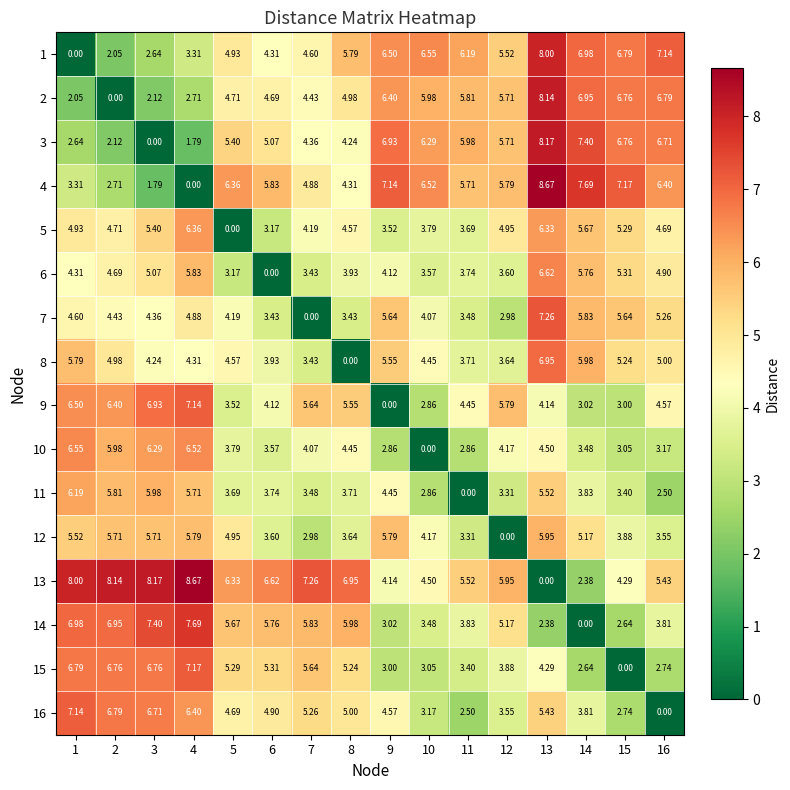

How many categories are shown in the chart?

16